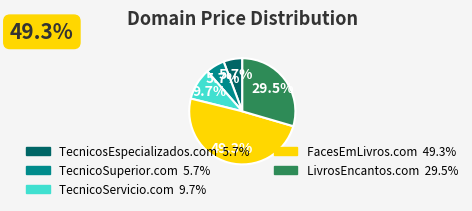

Is it true that LivrosEncantos.com is 40% of the pie?

False